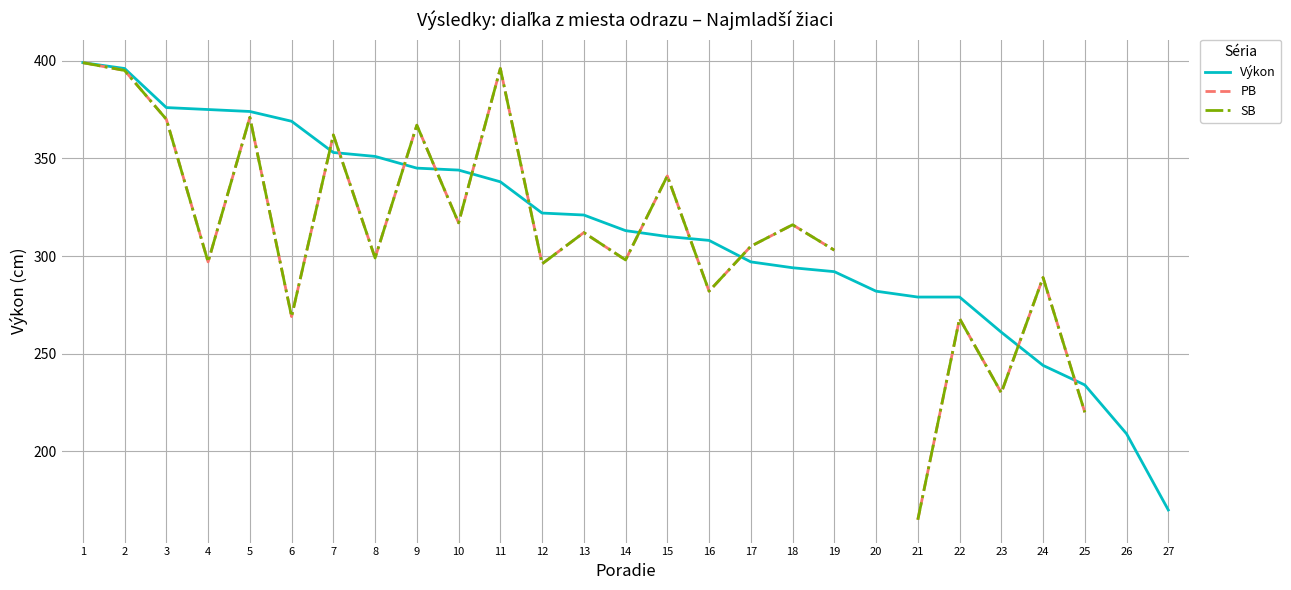

True or false: PB and SB cross at least once.

False